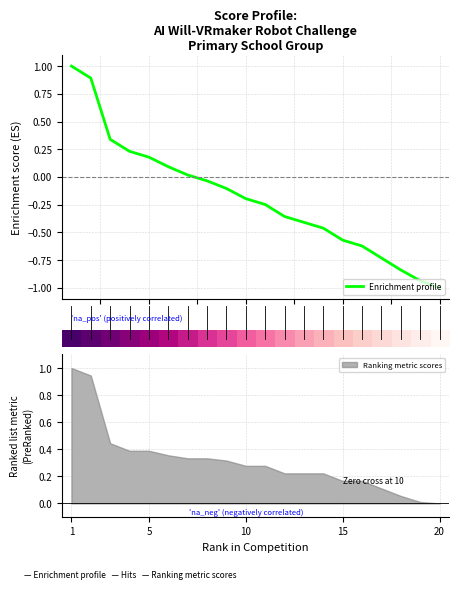

How many data points in Enrichment profile are less than 0?

13